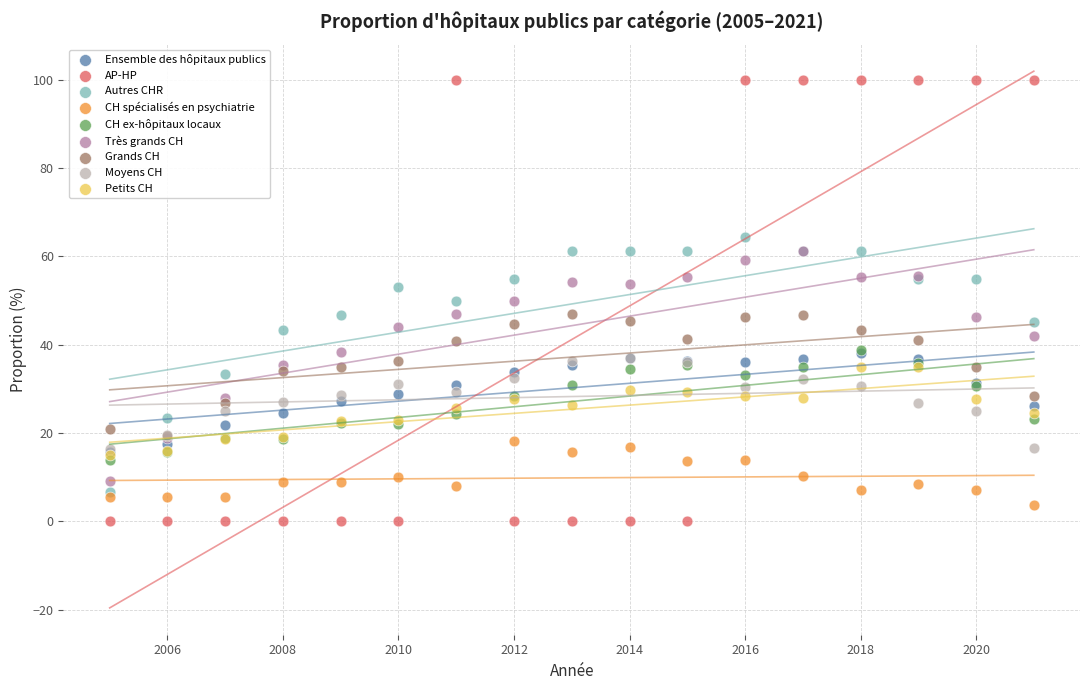

What are all the series names shown in the legend?

Ensemble des hôpitaux publics, AP-HP, Autres CHR, CH spécialisés en psychiatrie, CH ex-hôpitaux locaux, Très grands CH, Grands CH, Moyens CH, Petits CH